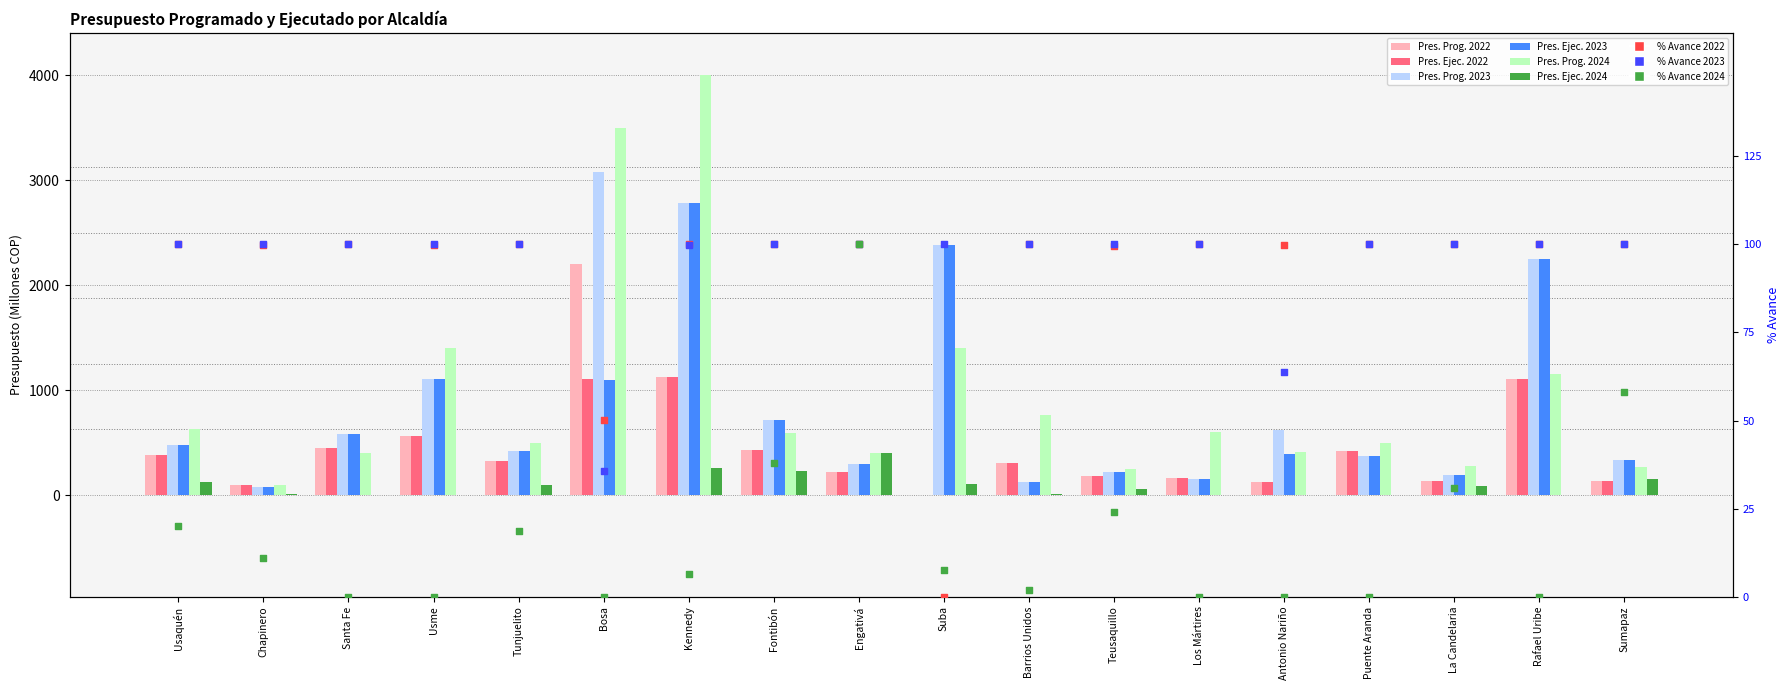

Which series has the largest Y range (max minus min)?

Pres. Prog. 2024